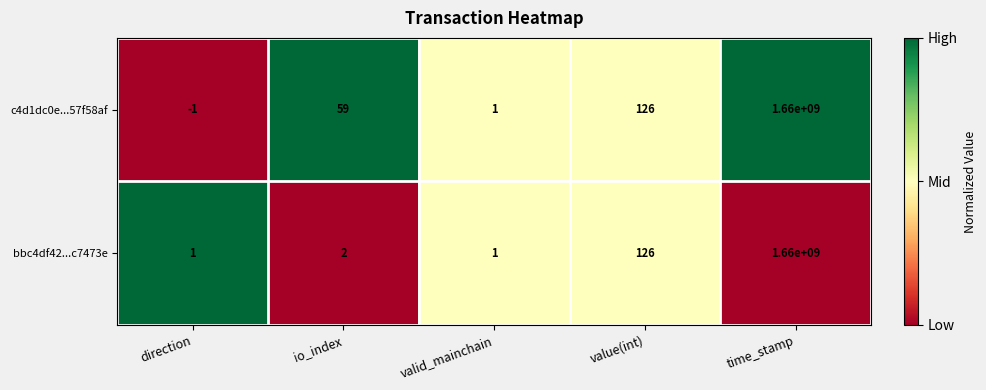

What is the average value of the bbc4df42...c7473e series?

332000026